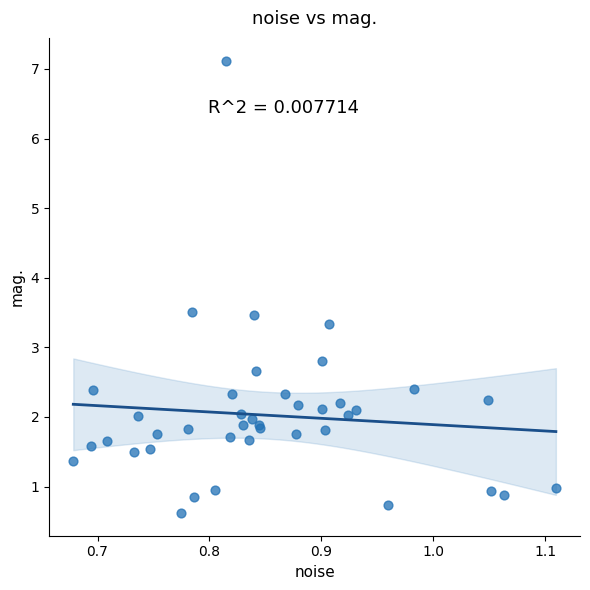

What Y value in the scatter plot is closest to 3?

2.8